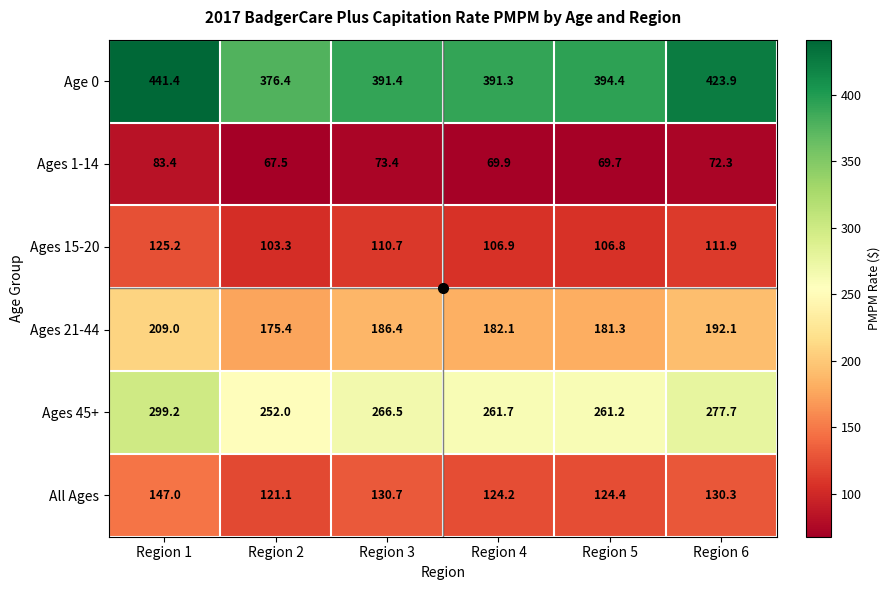

What is the sum of all Ages 45+ values?

1618.3